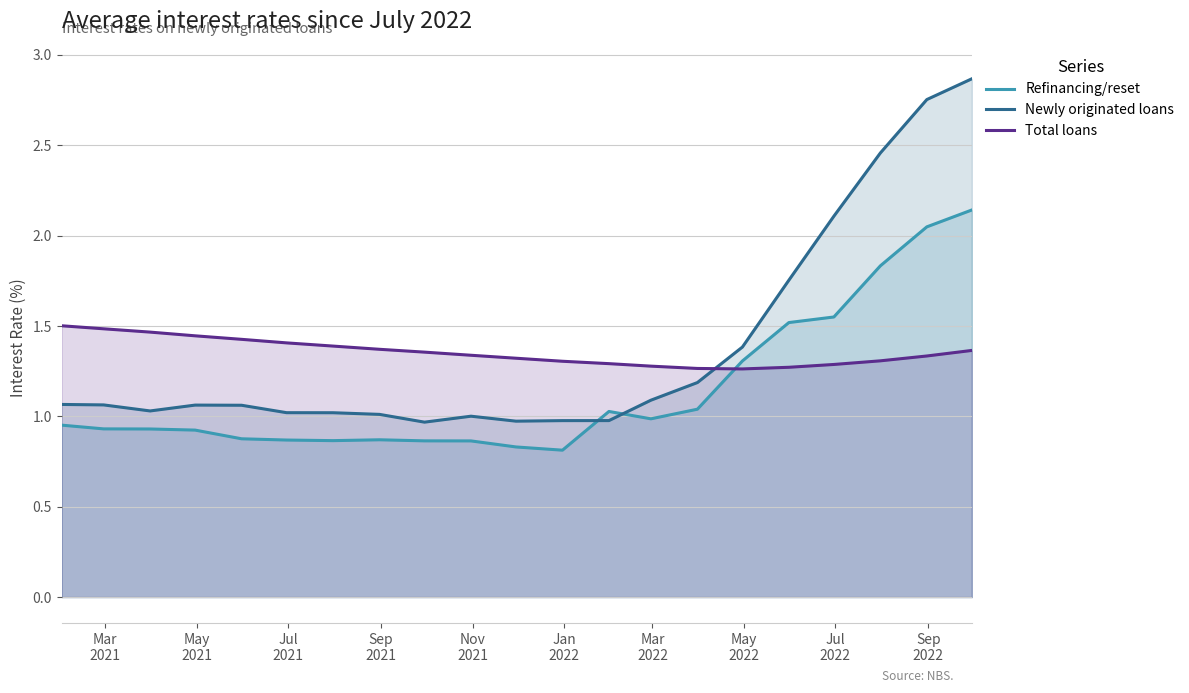

What is the difference between the maximum and minimum values in the Newly originated loans series?

1.9